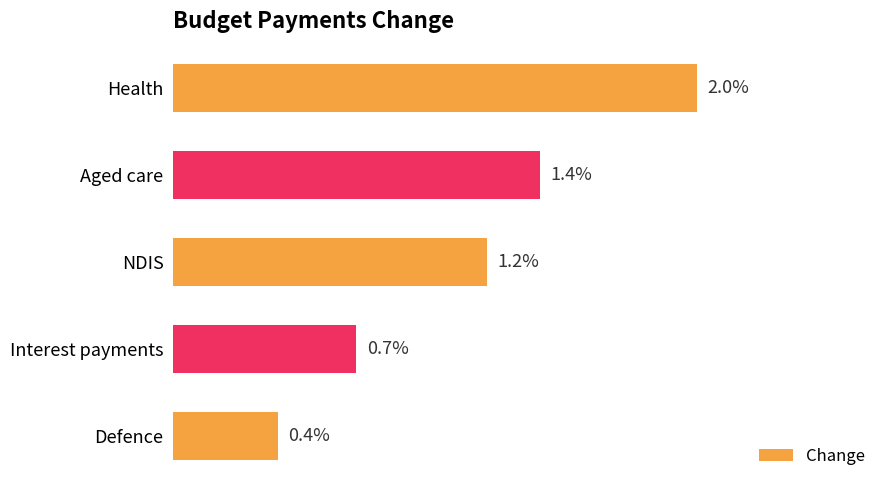

What is the label of the 2nd bar from the top?

Aged care